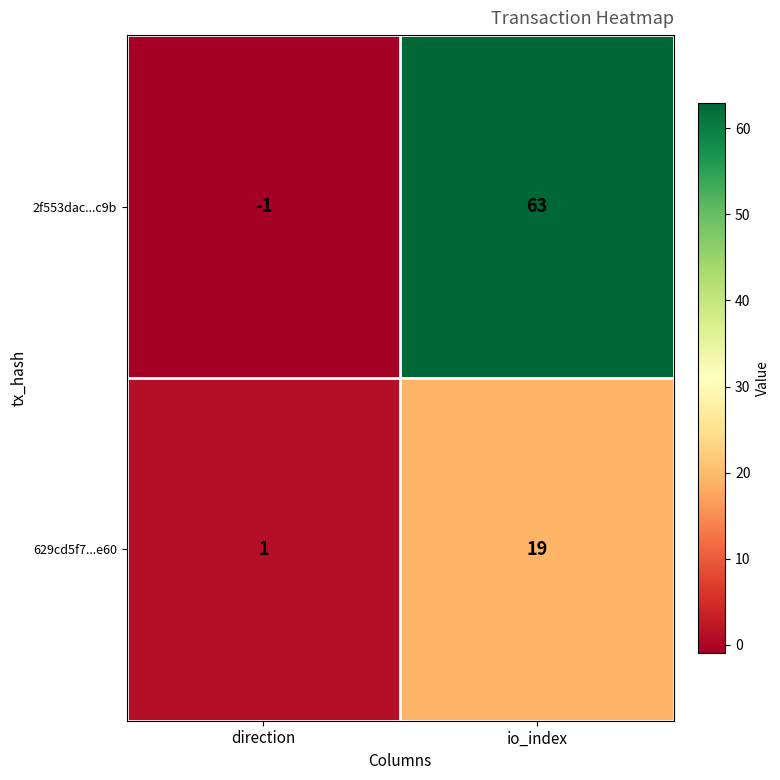

List the series in order of their peak value, lowest first.

629cd5f7...e60, 2f553dac...c9b